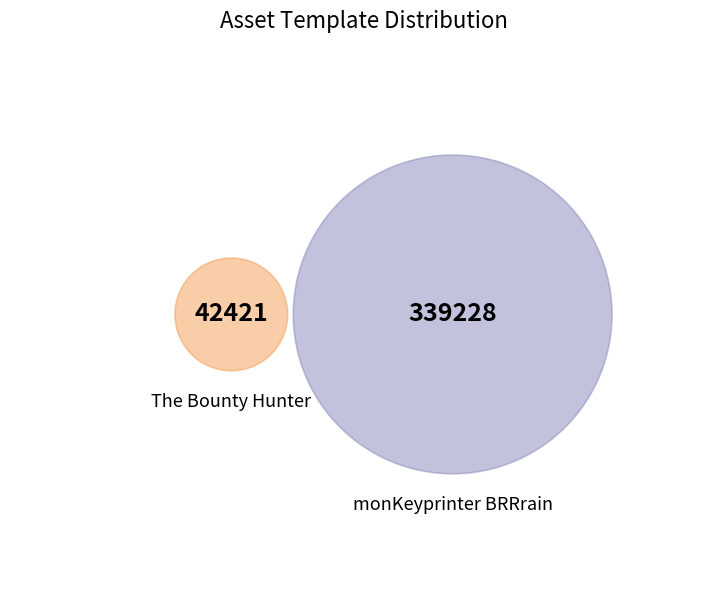

To the nearest percent, what is the combined percentage of 1099573126343 and 1099513641650?

100%